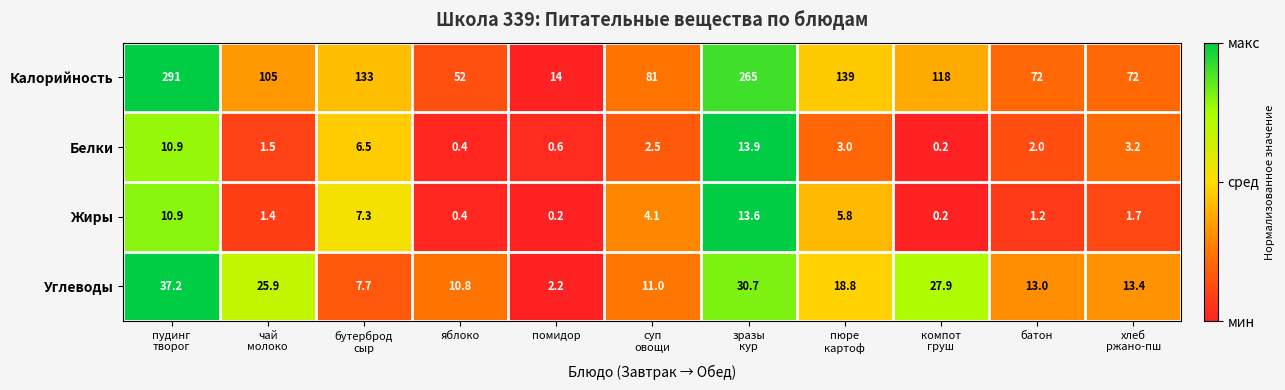

List the series in order of their peak value, highest first.

Калорийность, Углеводы, Белки, Жиры